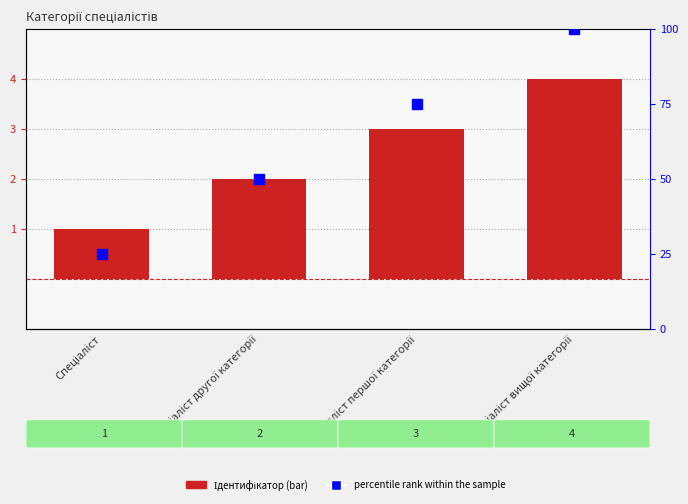

Count the Ідентифікатор values in the range 2 to 4.

3